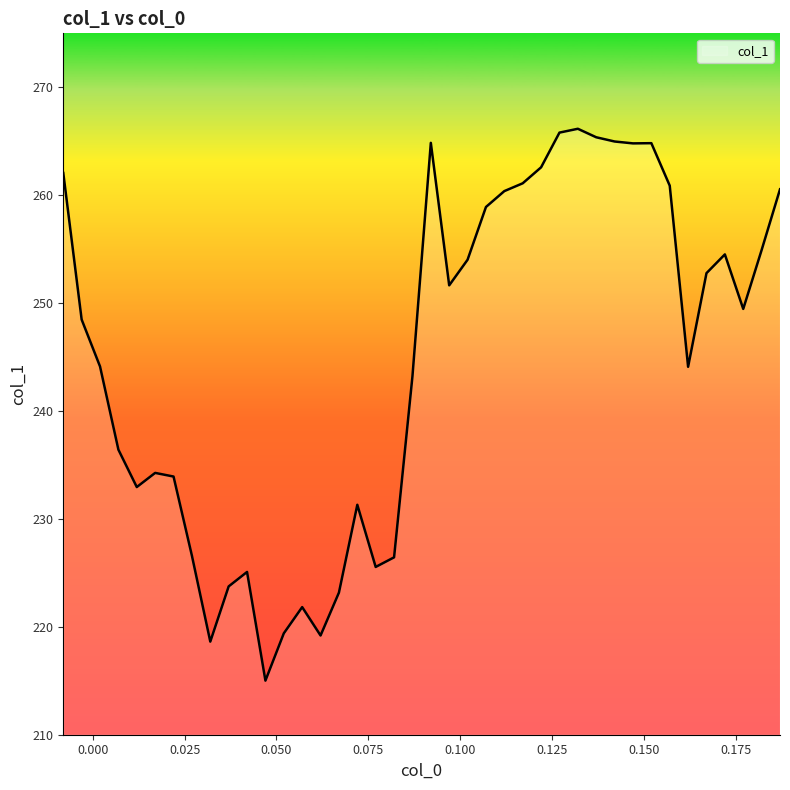

What is the maximum value shown in the chart?

266.2